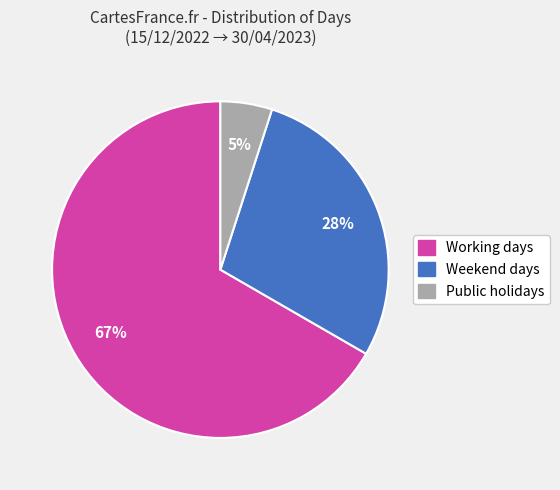

What is the smallest slice in the pie chart?

Public holidays